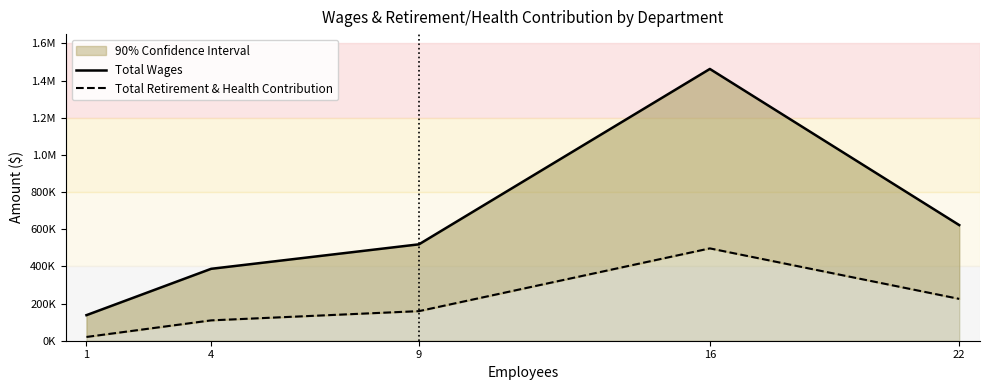

What is the total value across all series at 4?

496577